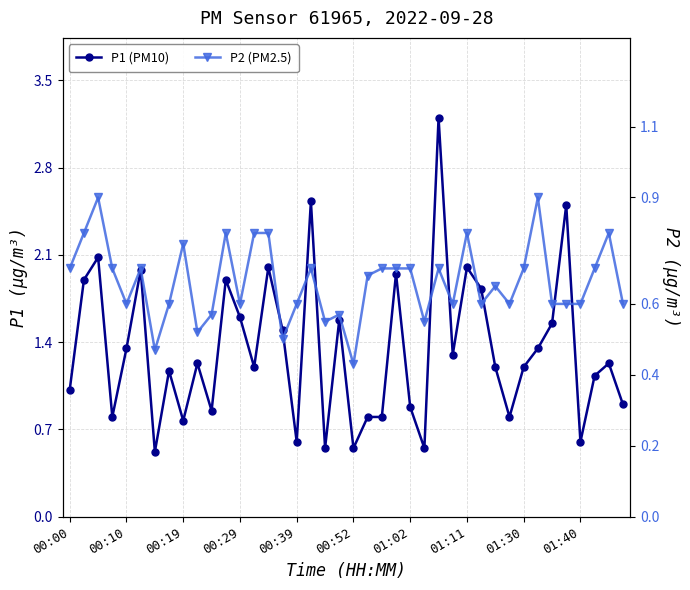

How many interior local peaks does the P1 (PM10) series have?

13